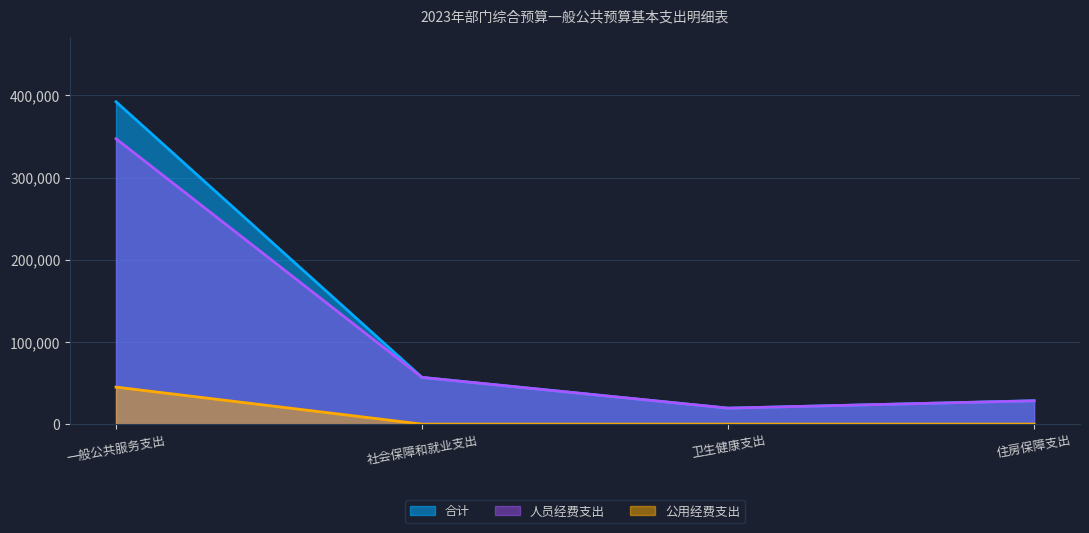

Does the chart display data point markers on the line(s)?

No